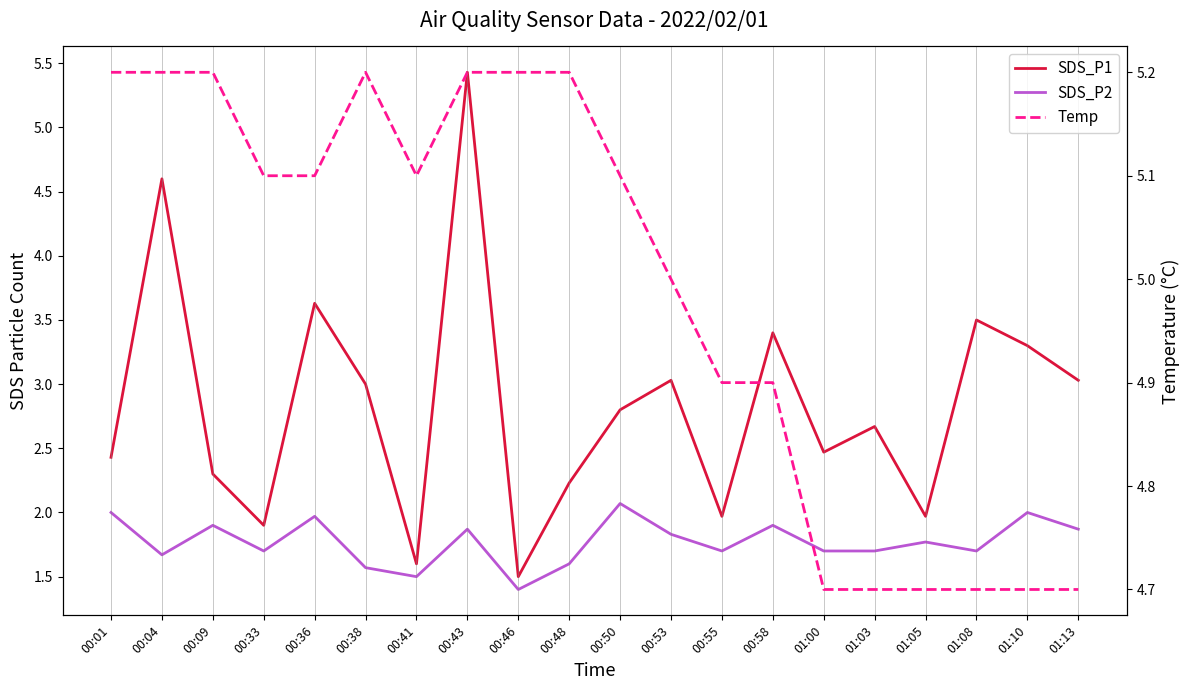

What are all the series names shown in the legend?

SDS_P1, SDS_P2, Temp